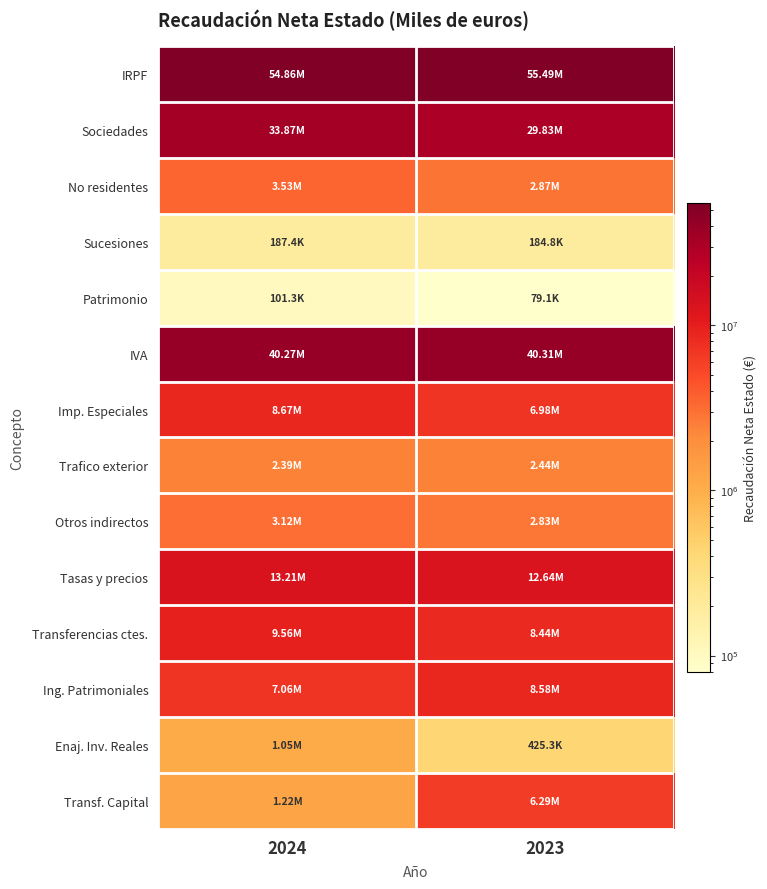

What is the greatest value displayed?

55486421